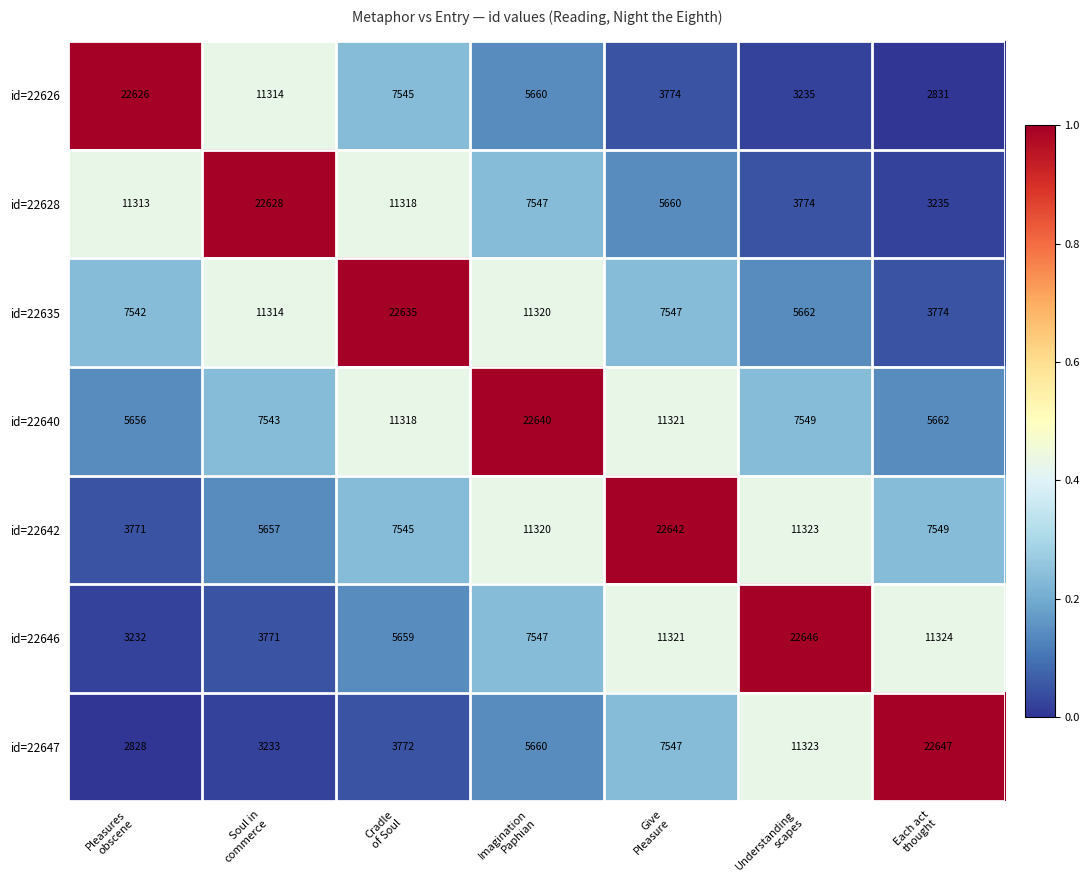

Which series has the largest range (max minus min)?

id=22647